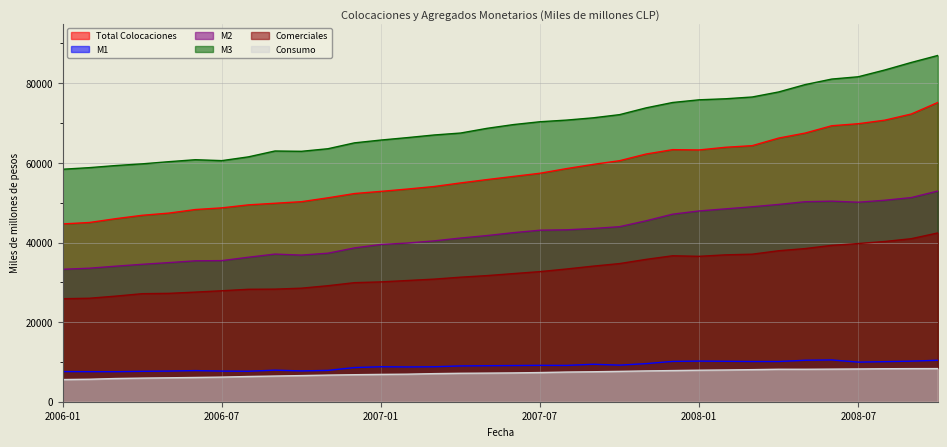

The value of M3 at 2007-02 is 66356.0. True or false?

True